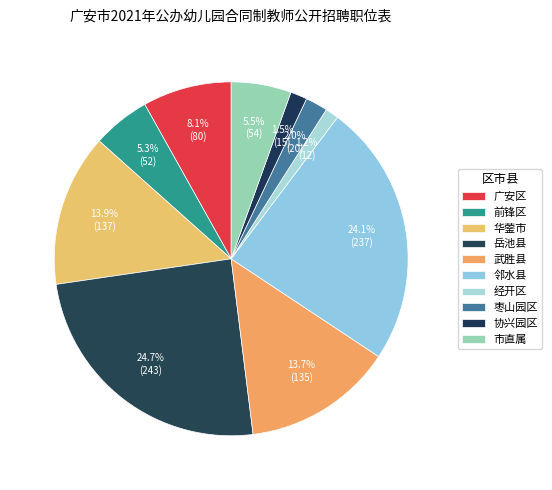

To the nearest percent, what portion does 华蓥市 represent?

14%